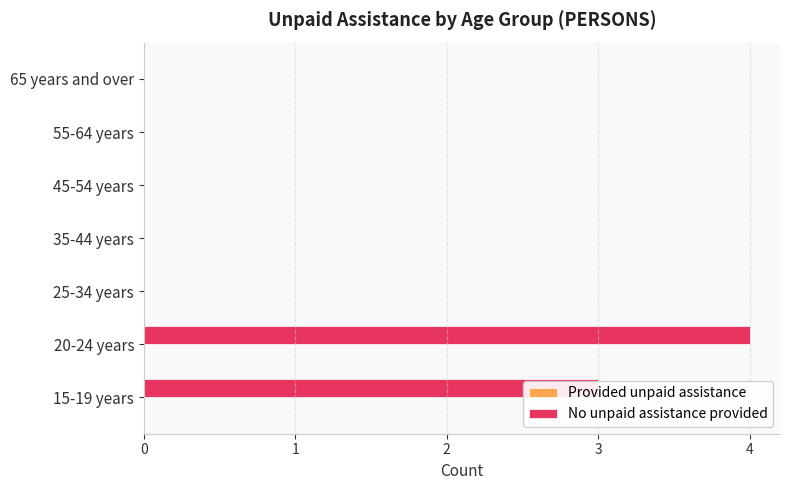

True or false: the data shows 6 at 20-24 years.

False